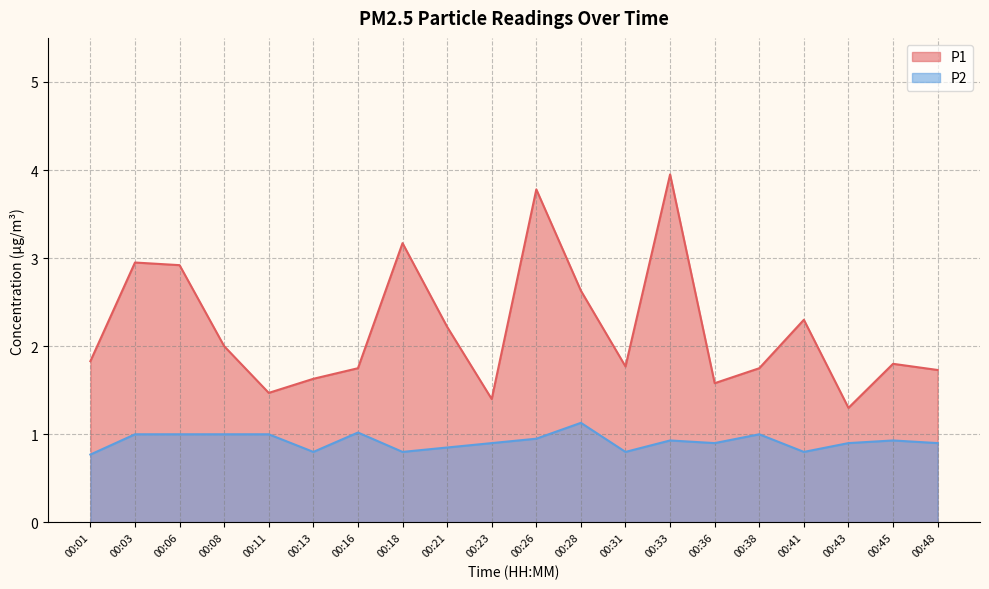

How many lines are shown in the chart?

2